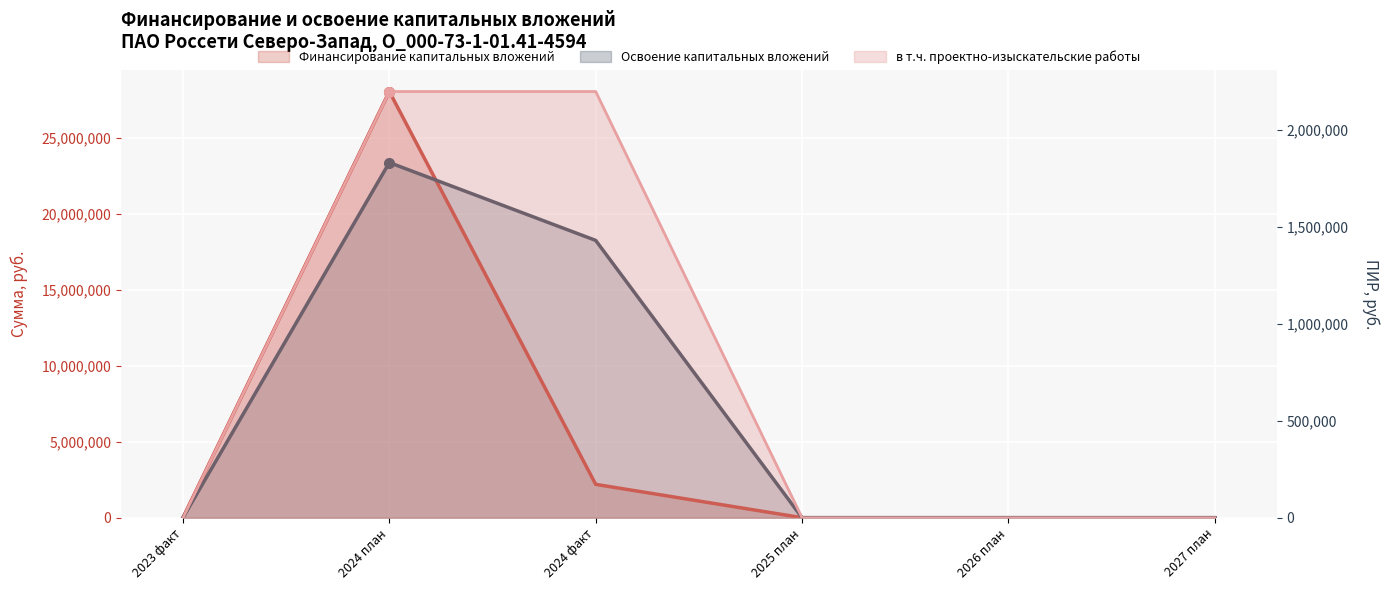

How many lines are shown in the chart?

3